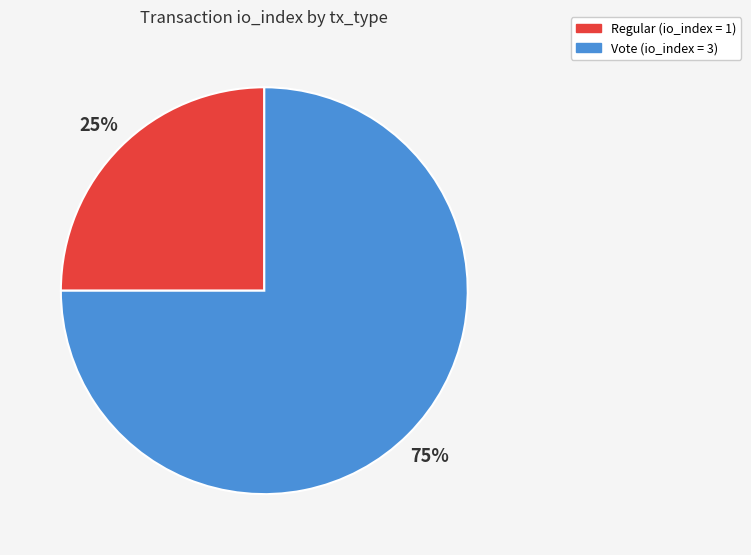

True or false: Regular accounts for 11% of the total.

False